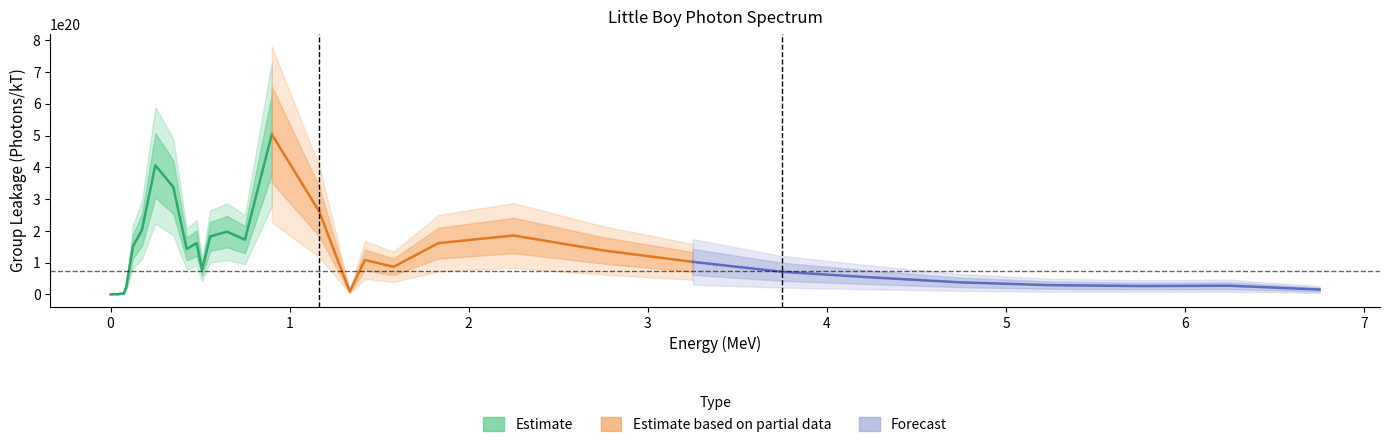

How many data points are less than 77648200000000000000?

18